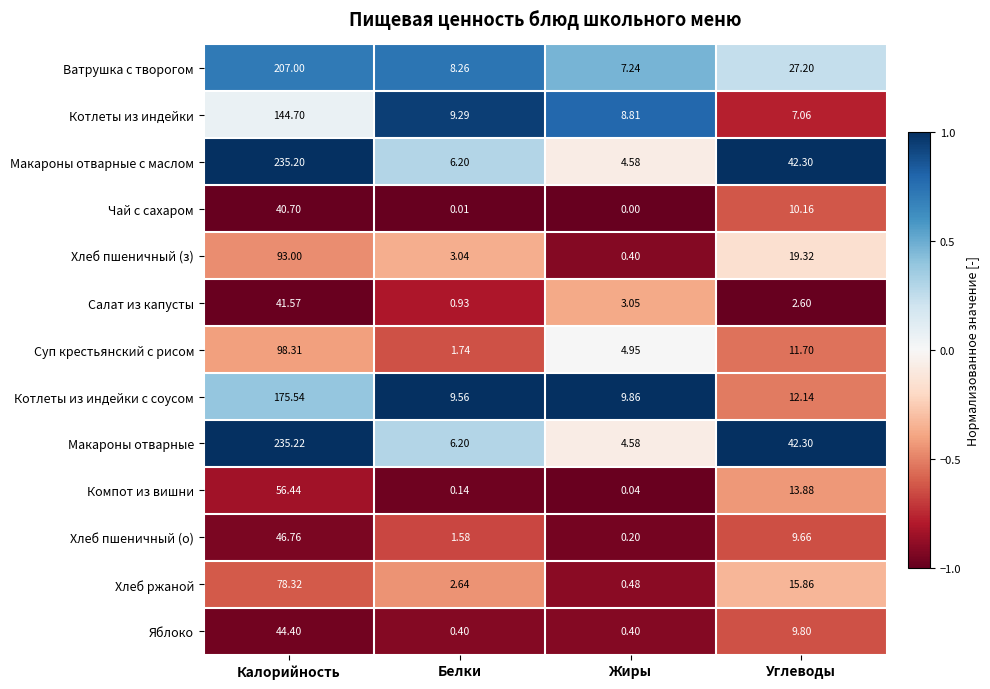

Rank the categories by Ватрушка с творогом value from highest to lowest.

Калорийность, Углеводы, Белки, Жиры